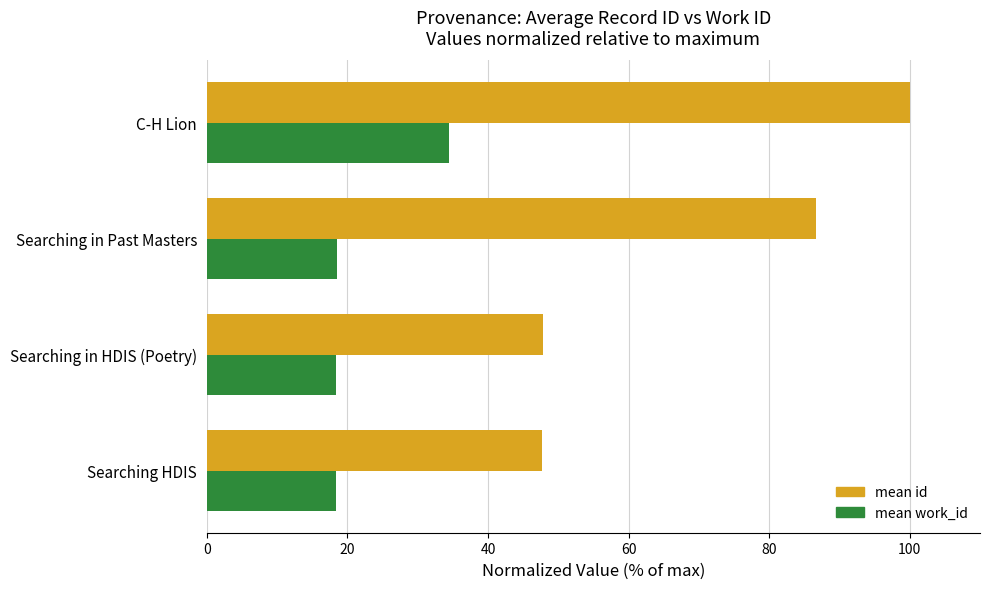

What is the sum of all mean id values?

282.2